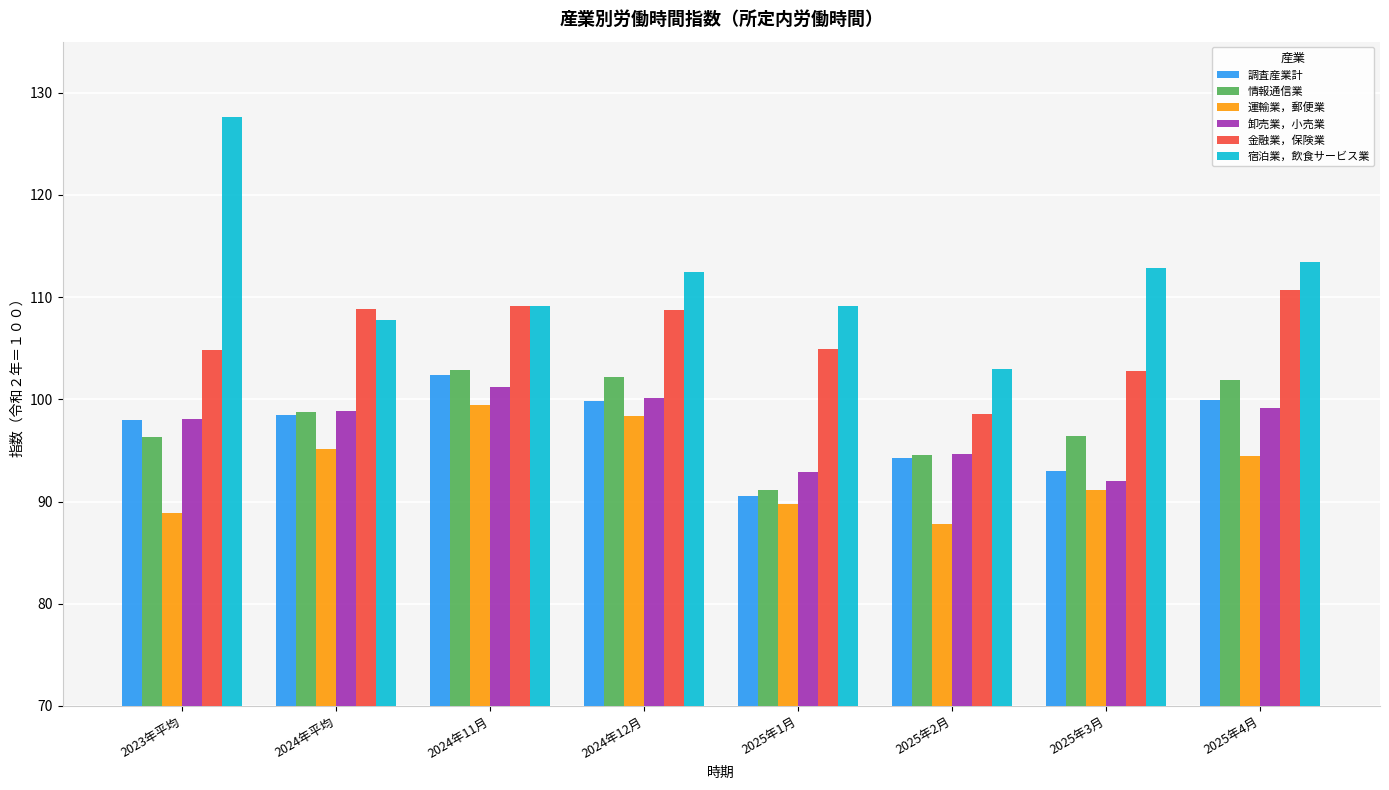

What is the label of the 4th bar from the right?

2025年1月